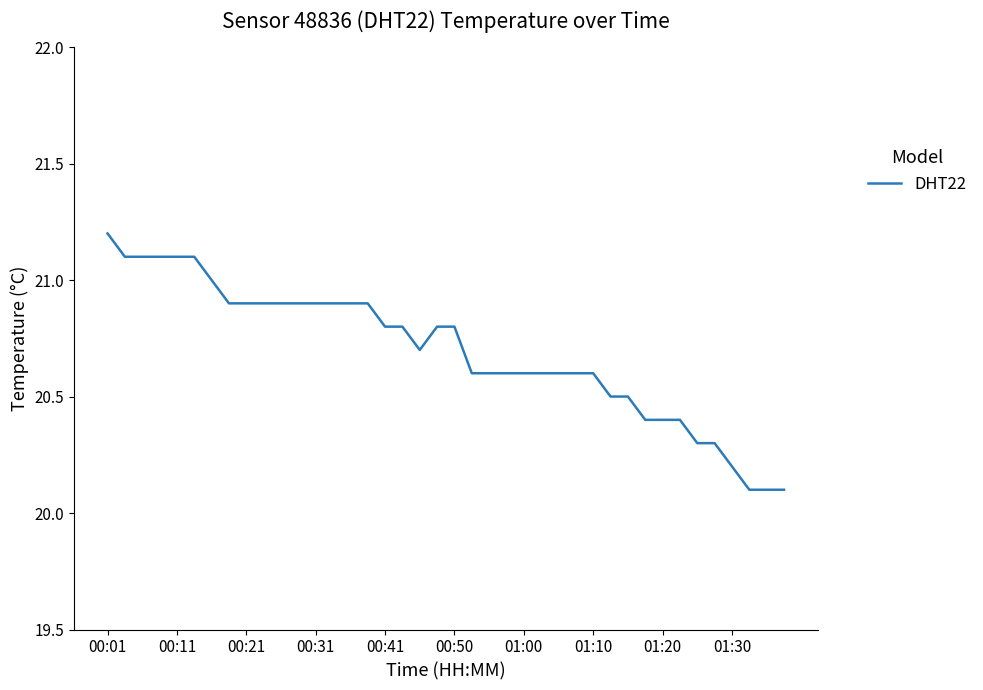

What is the minimum value shown in the chart?

20.1